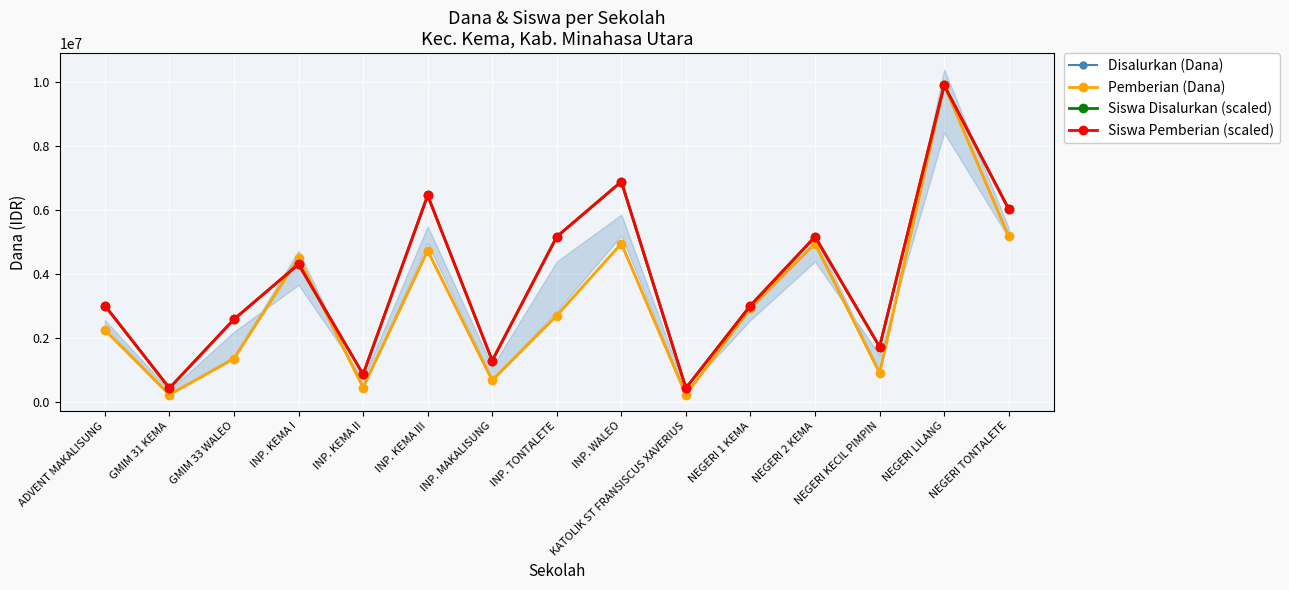

At how many categories does at least one series exceed 7333951?

1